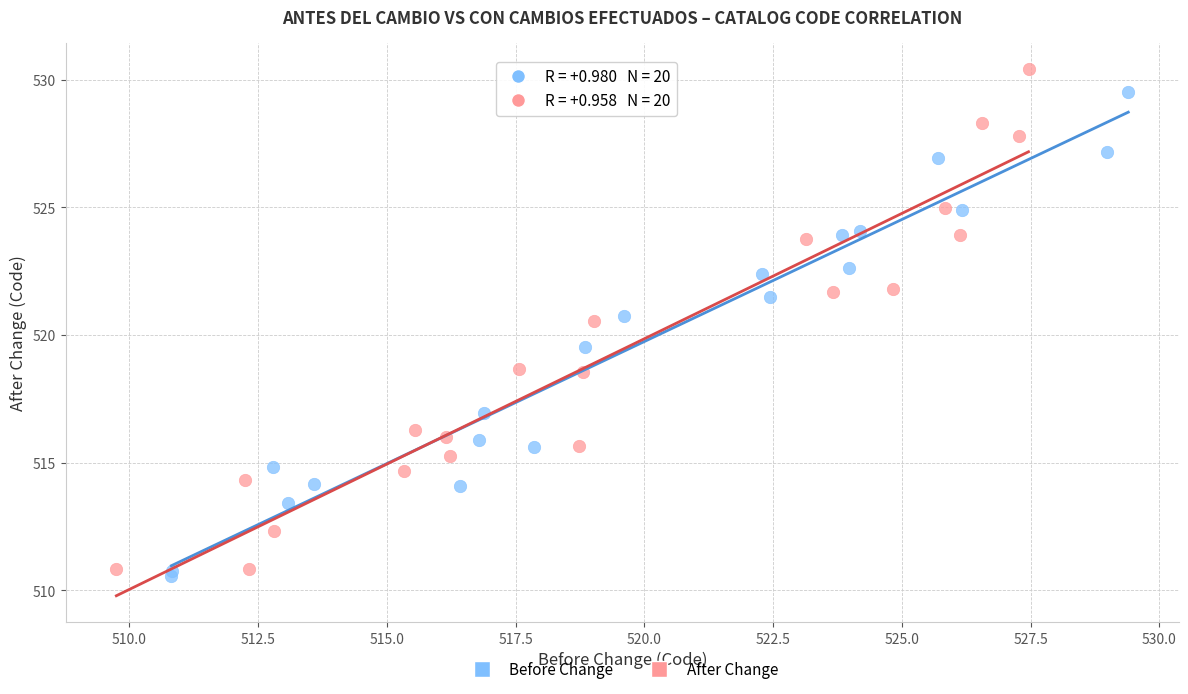

Which series reaches the maximum Y coordinate?

After Change